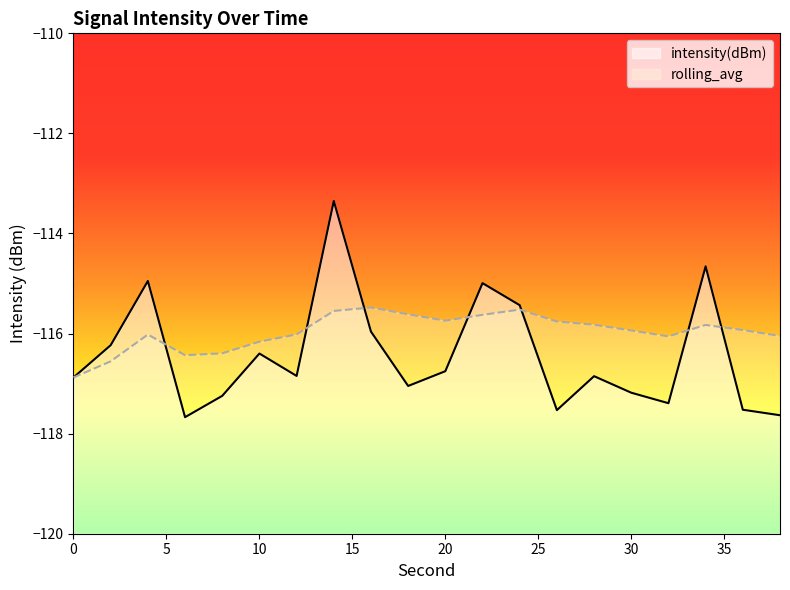

Is the value of rolling_avg at 36 greater than the value of intensity(dBm) at 36?

Yes